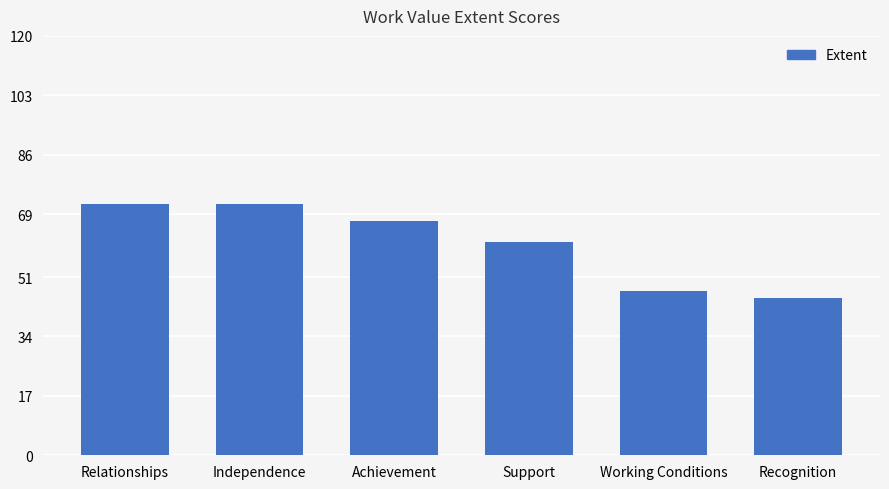

Reading left to right, extract all data points from this chart.

Relationships=72	Independence=72	Achievement=67	Support=61	Working Conditions=47	Recognition=45